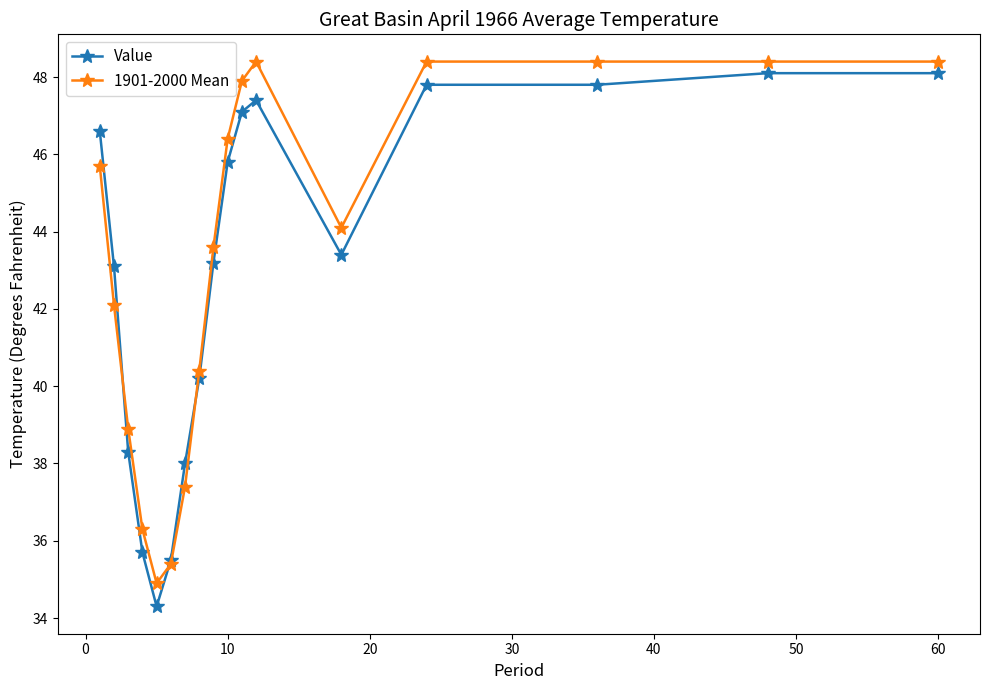

What is the lowest value of the Value series?

34.3